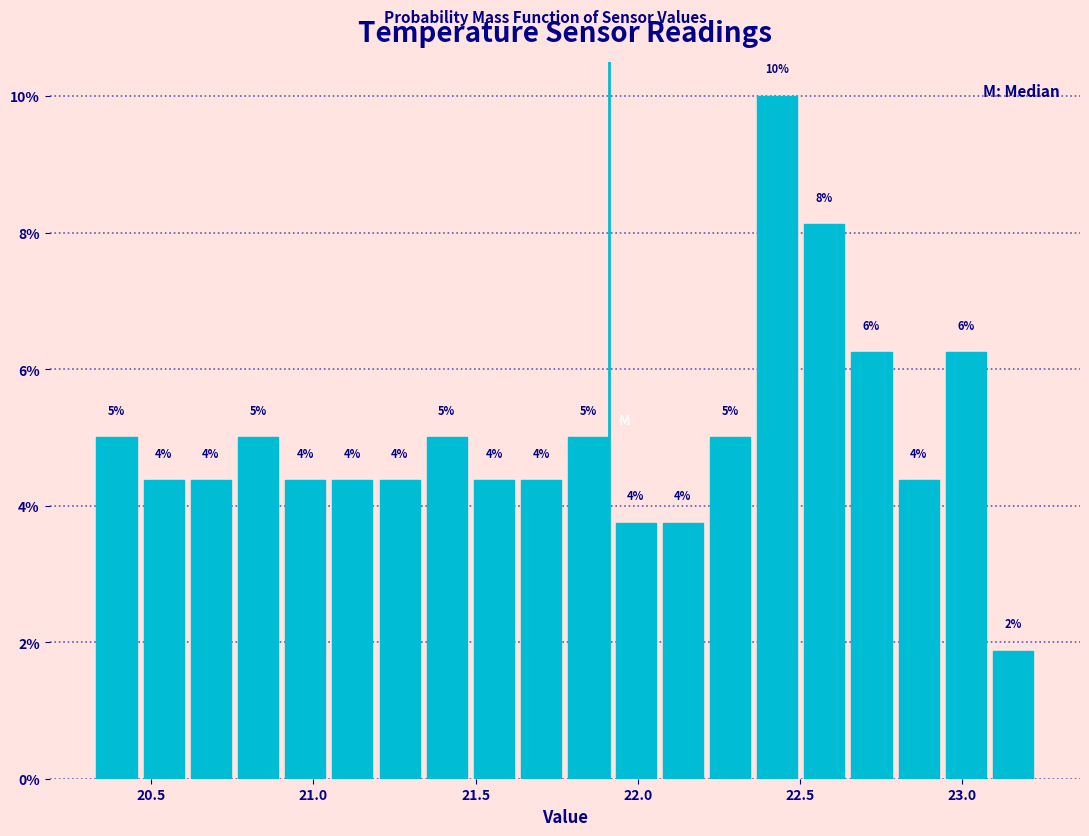

Read against the x-axis, roughly where is the centre of the tallest bar?

22.45